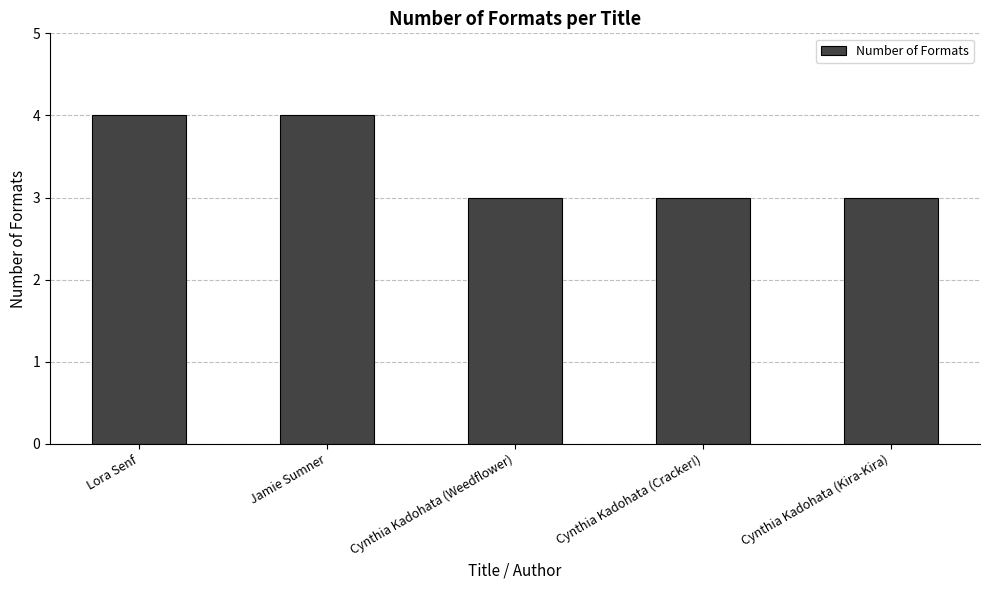

Approximately how many times larger is the value at Cynthia Kadohata (Cracker!) compared to Cynthia Kadohata (Kira-Kira)?

1.0